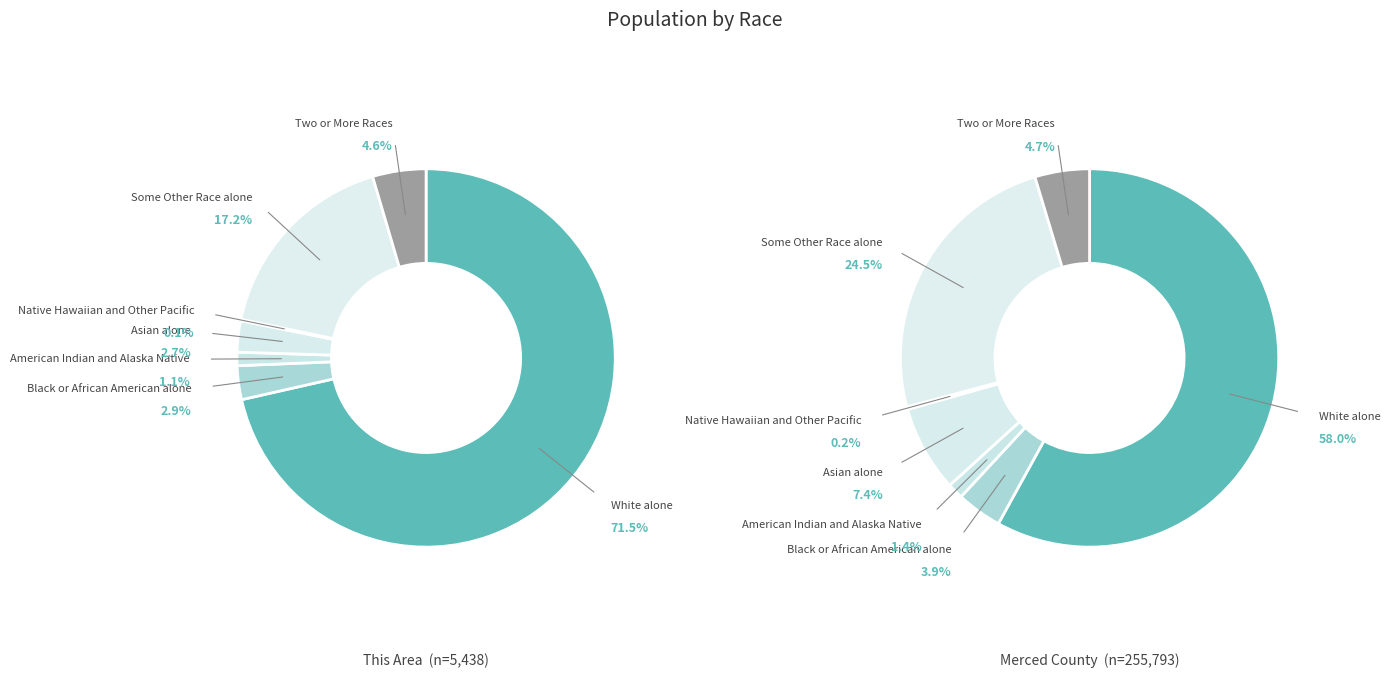

To the nearest percent, what is the difference between the largest and smallest slice percentages?

71%